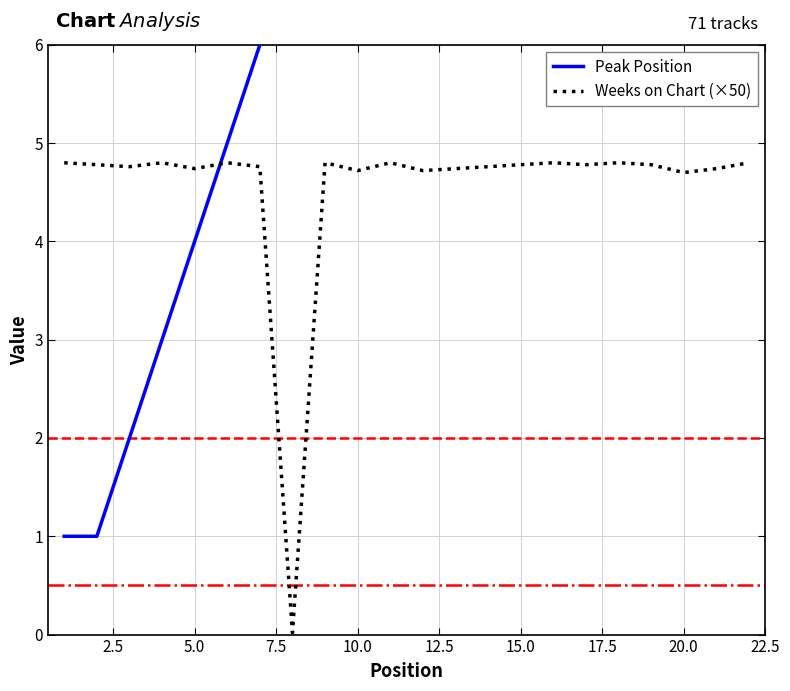

What is the difference between the second highest and minimum values in the Weeks on Chart (×50) series?

4.8